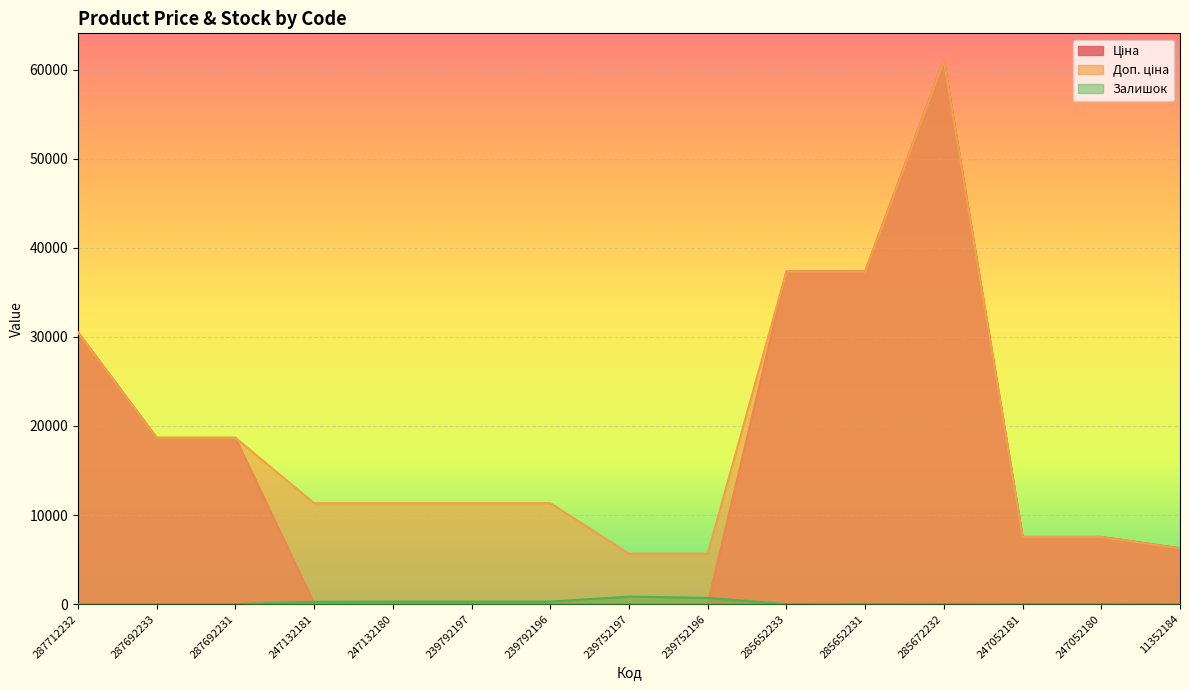

What is the label of the 13th point from the left?

247052181